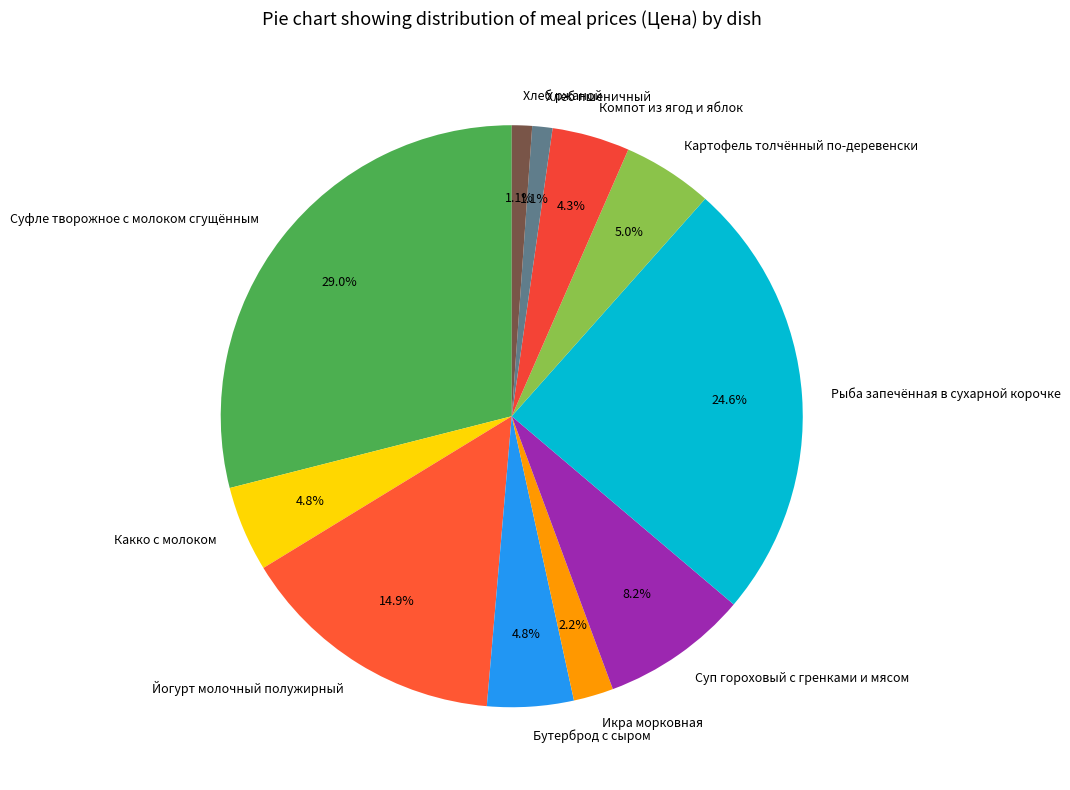

Combined, do Бутерброд с сыром and Хлеб пшеничный account for over 50%?

No